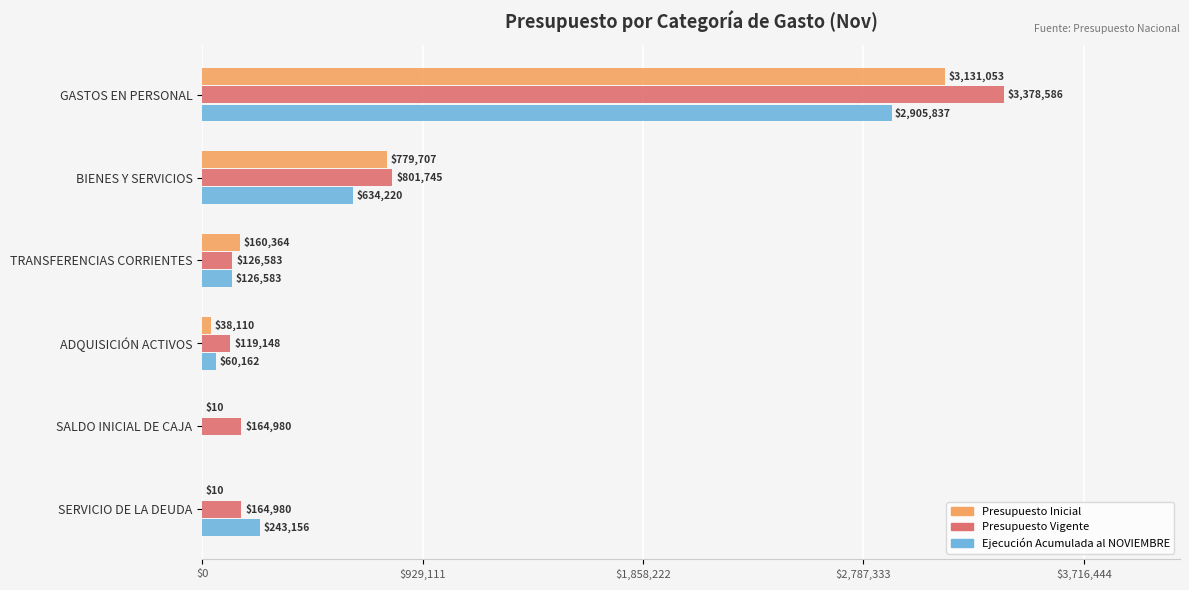

What value does the Ejecución Acumulada al NOVIEMBRE series have at GASTOS EN PERSONAL?

2905837